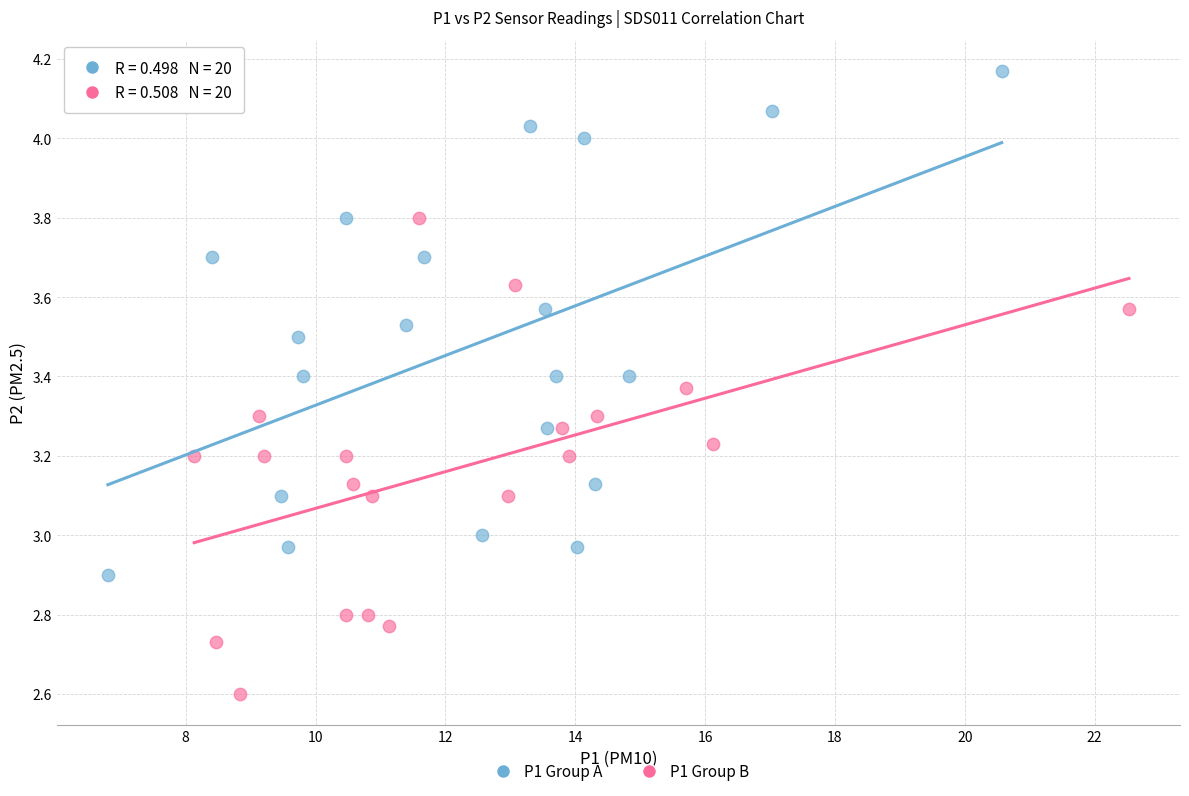

Which series reaches the maximum Y coordinate?

P1 Group A